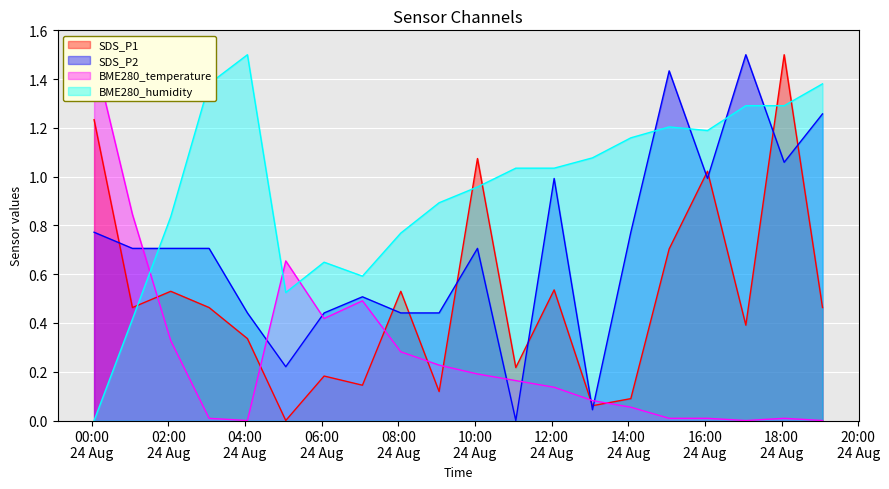

Which series ends up on top after the final intersection of SDS_P2 and BME280_temperature?

SDS_P2